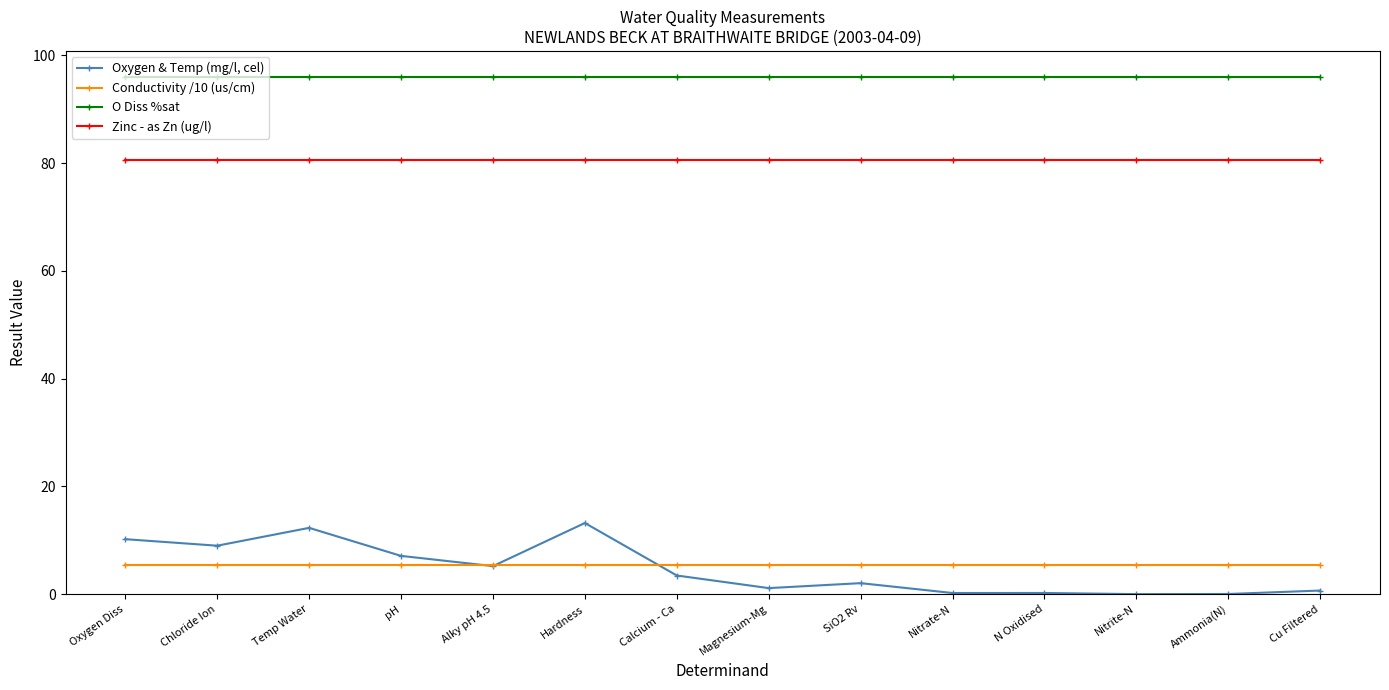

True or false: Oxygen & Temp (mg/l, cel) has more than 1 points higher than both neighbors.

True